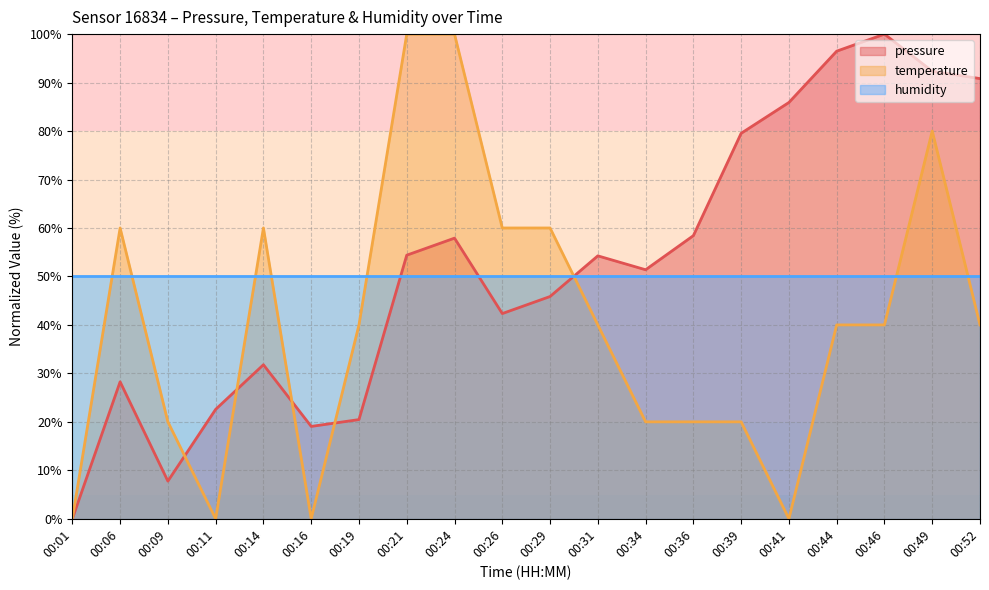

How many lines are shown in the chart?

3